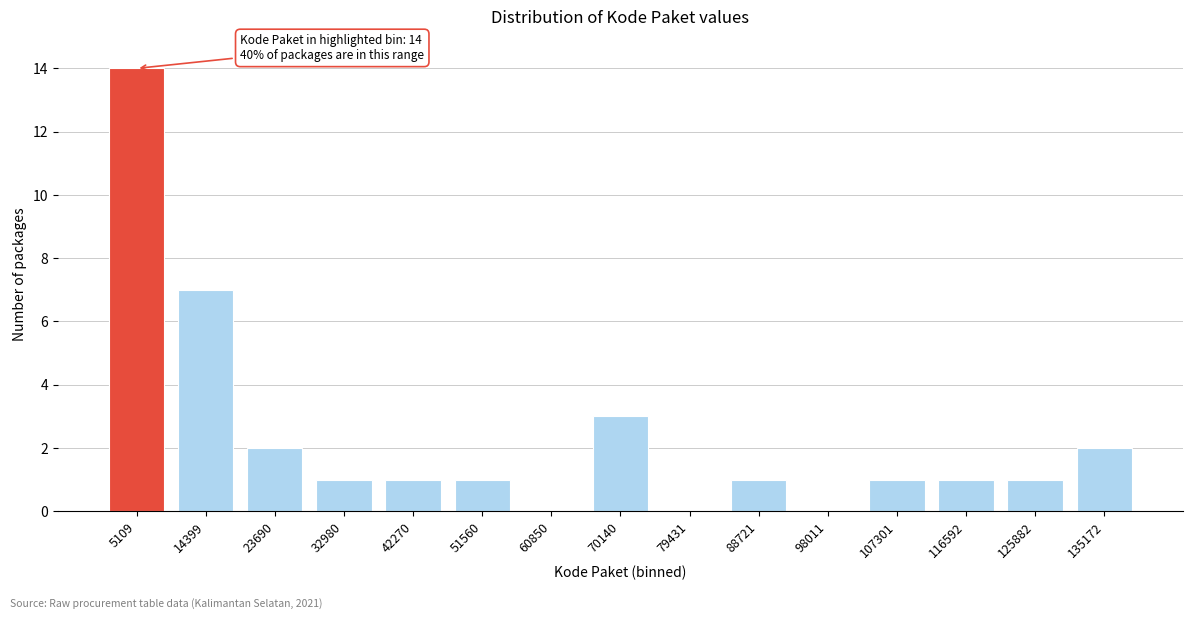

Reading right to left, transcribe all the data shown in this chart.

135172=2	125882=1	116592=1	107301=1	98011=0	88721=1	79431=0	70140=3	60850=0	51560=1	42270=1	32980=1	23690=2	14399=7	5109=14